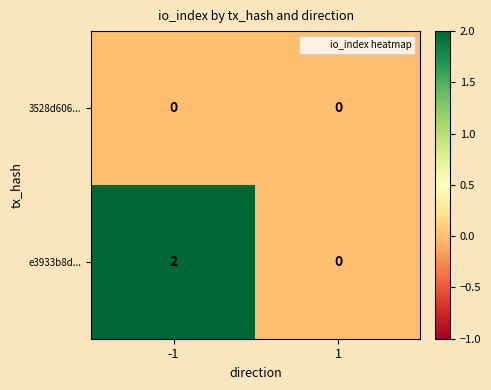

Rank the series by their average value, from highest to lowest.

e3933b8d..., 3528d606...